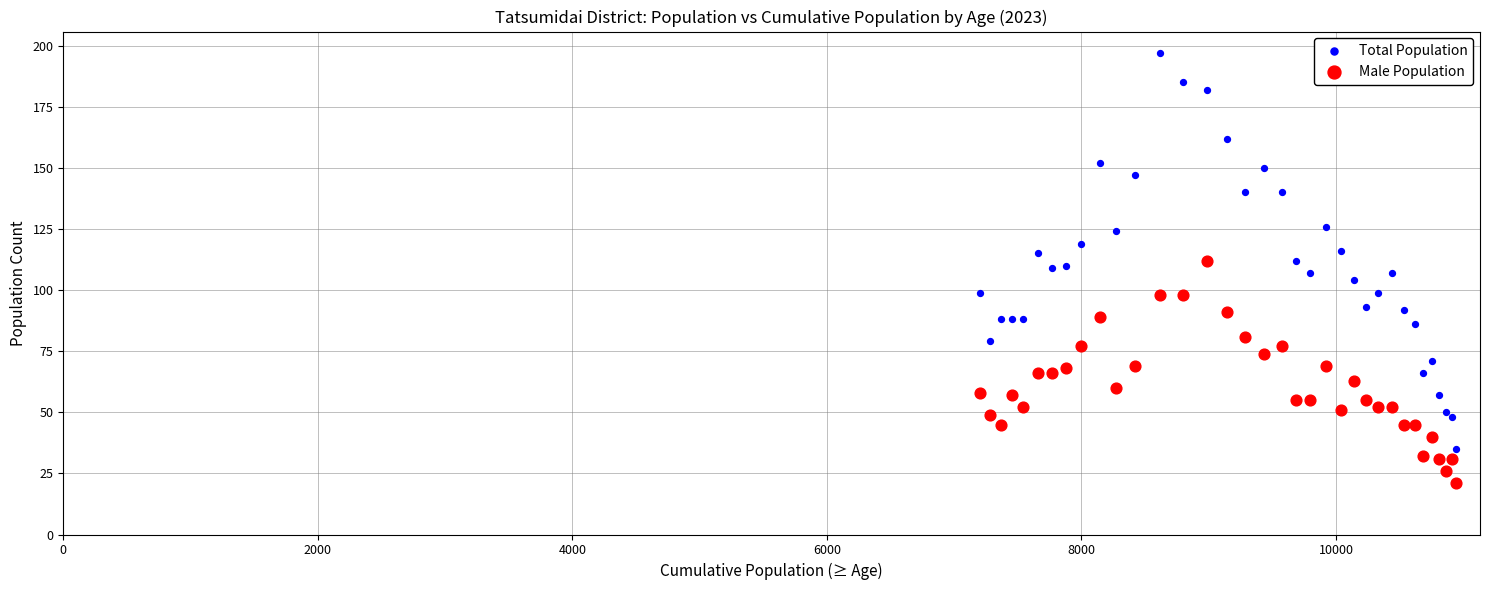

Which series has the largest Y range (max minus min)?

Total Population